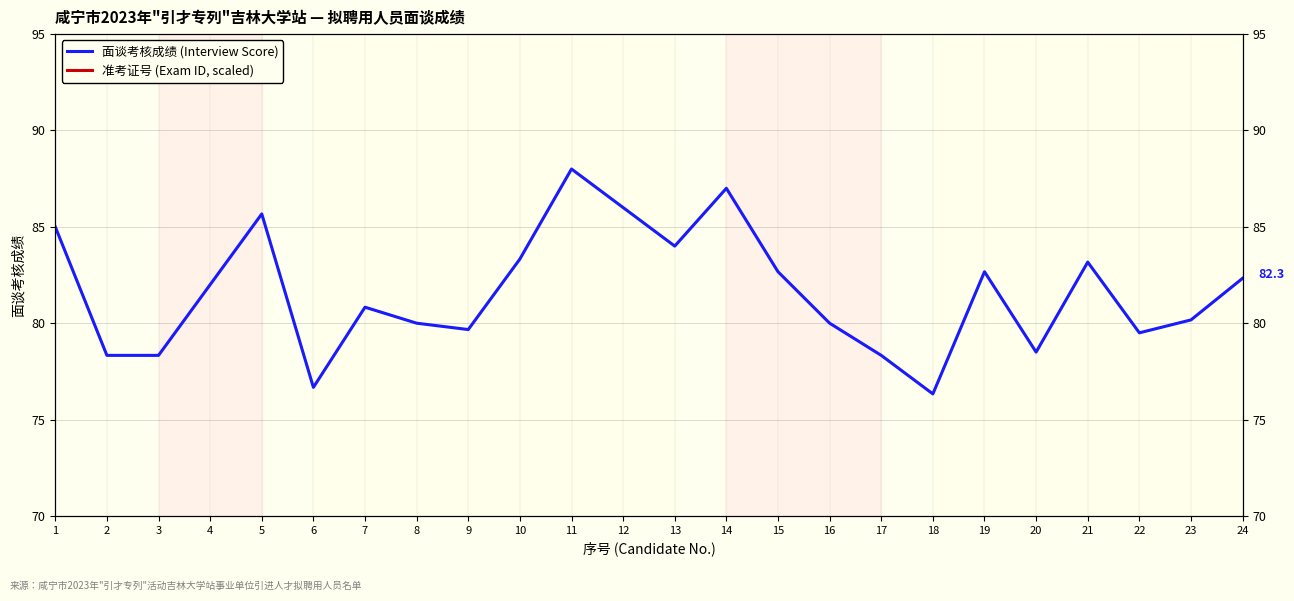

Which series changed the most between 3 and 5?

面谈考核成绩 (Interview Score)